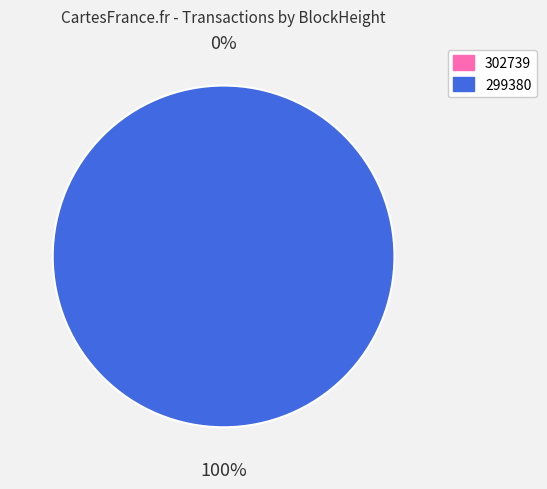

Is there a majority slice in this chart?

Yes